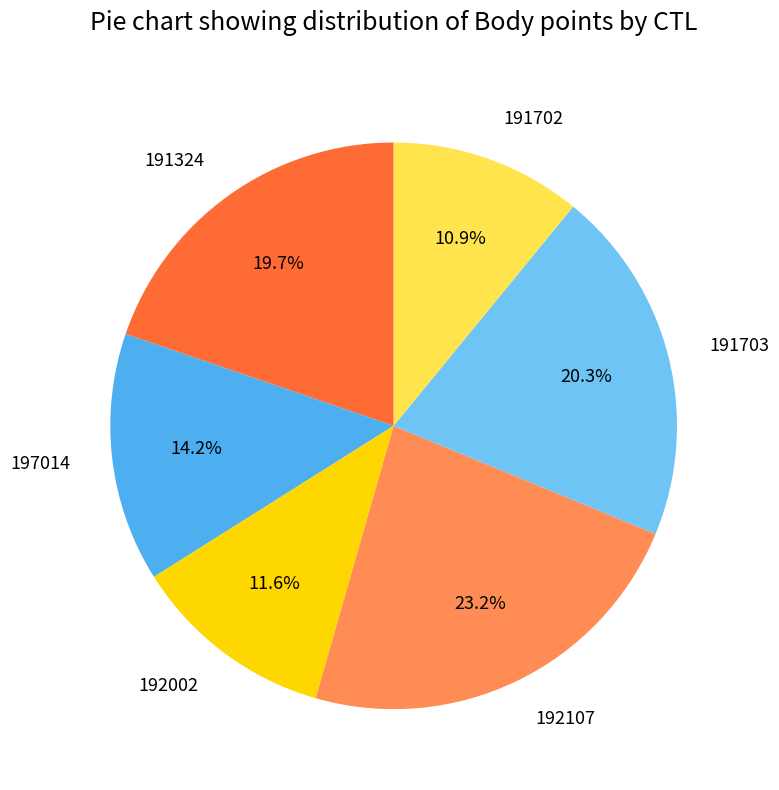

Does 191702 account for over 50% of the chart?

No